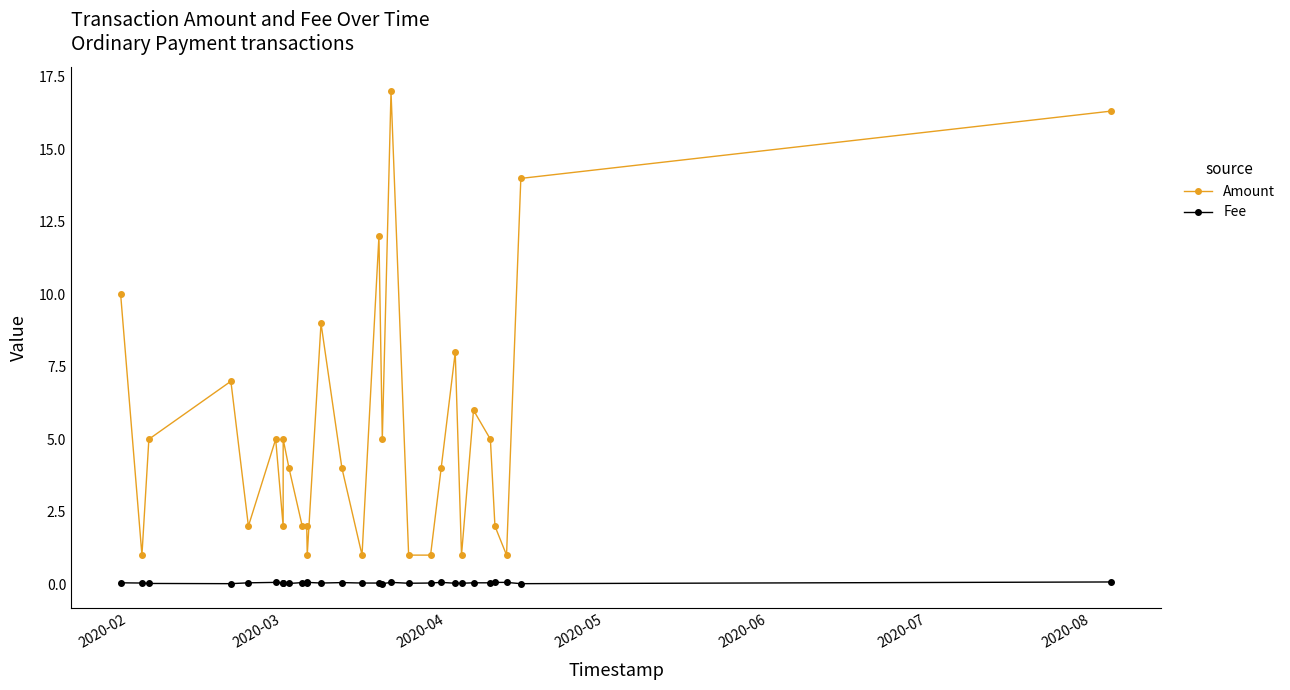

True or false: Amount has more than 1 points higher than both neighbors.

True